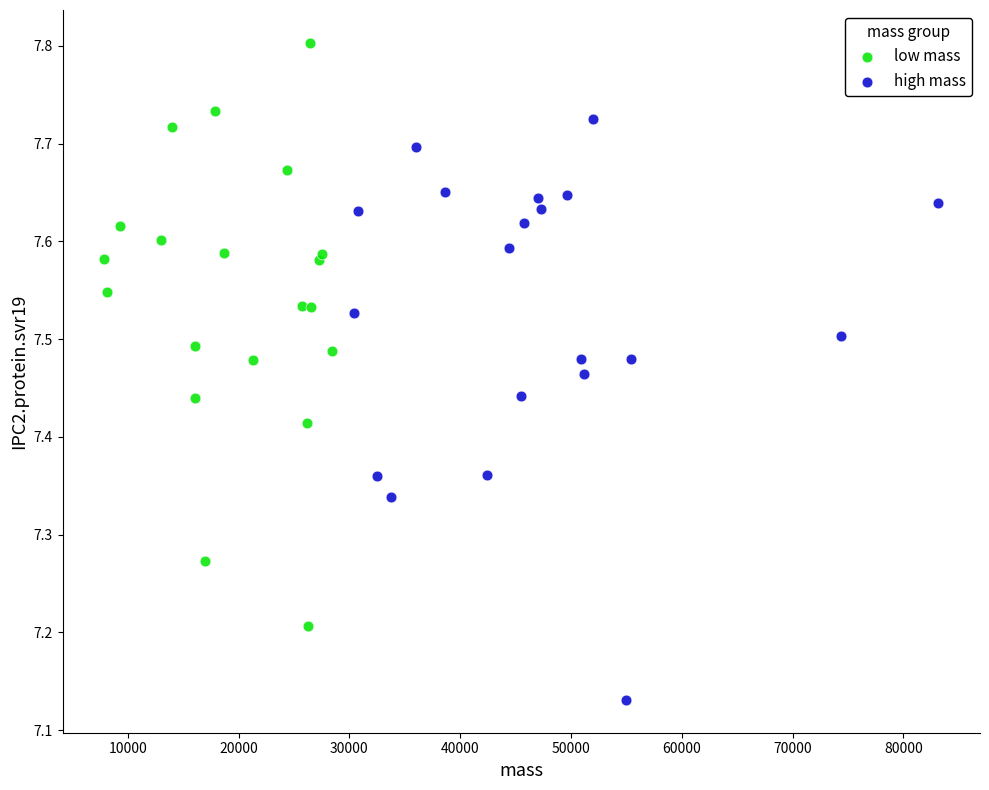

Which series reaches the minimum Y coordinate?

high mass